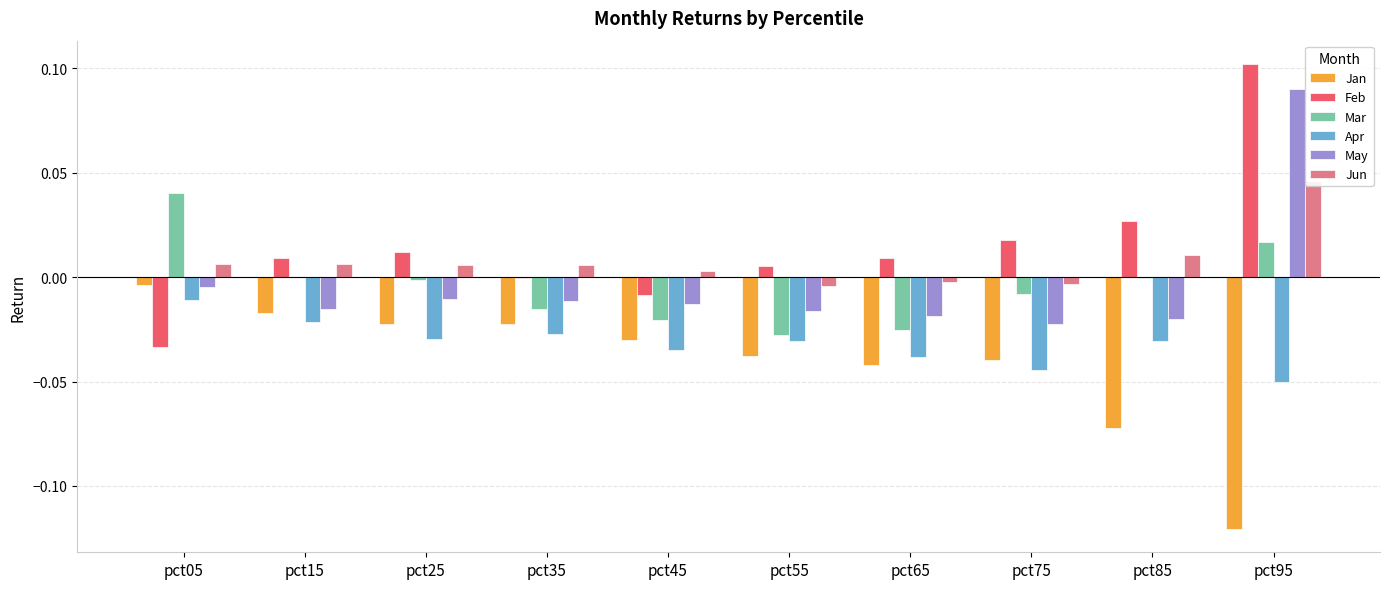

At which label does Feb first exceed 0?

pct15